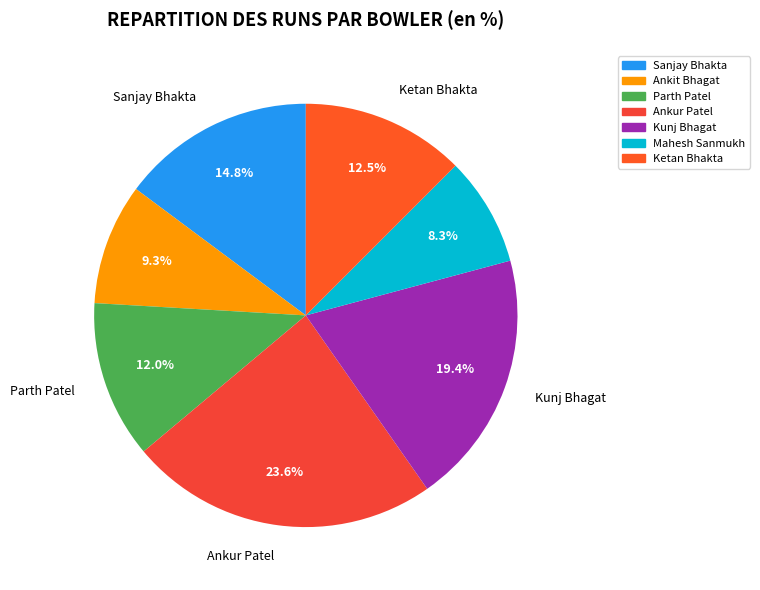

To the nearest percent, what percentage of the pie is Parth Patel?

12%